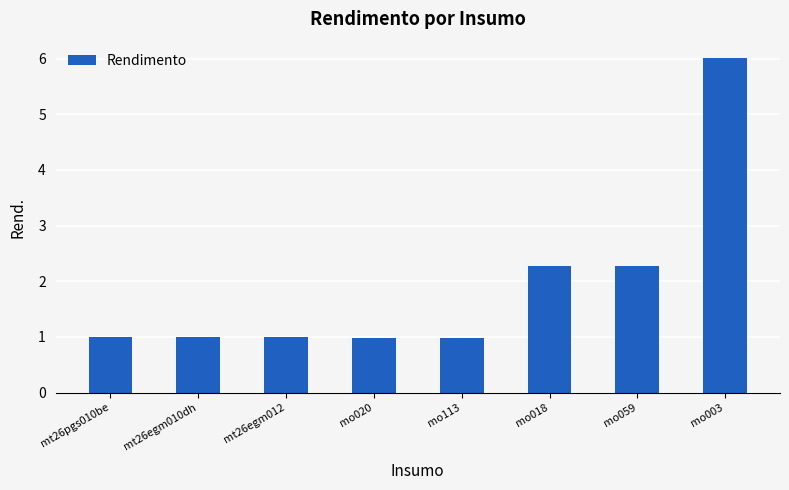

What is the difference between the maximum and minimum values?

5.0